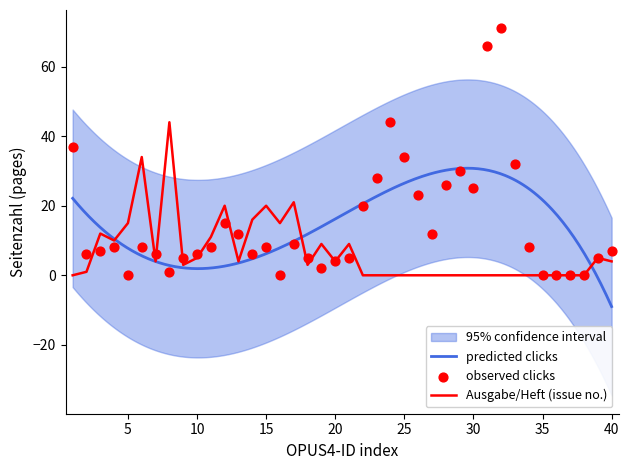

At how many categories does at least one series exceed 70?

1